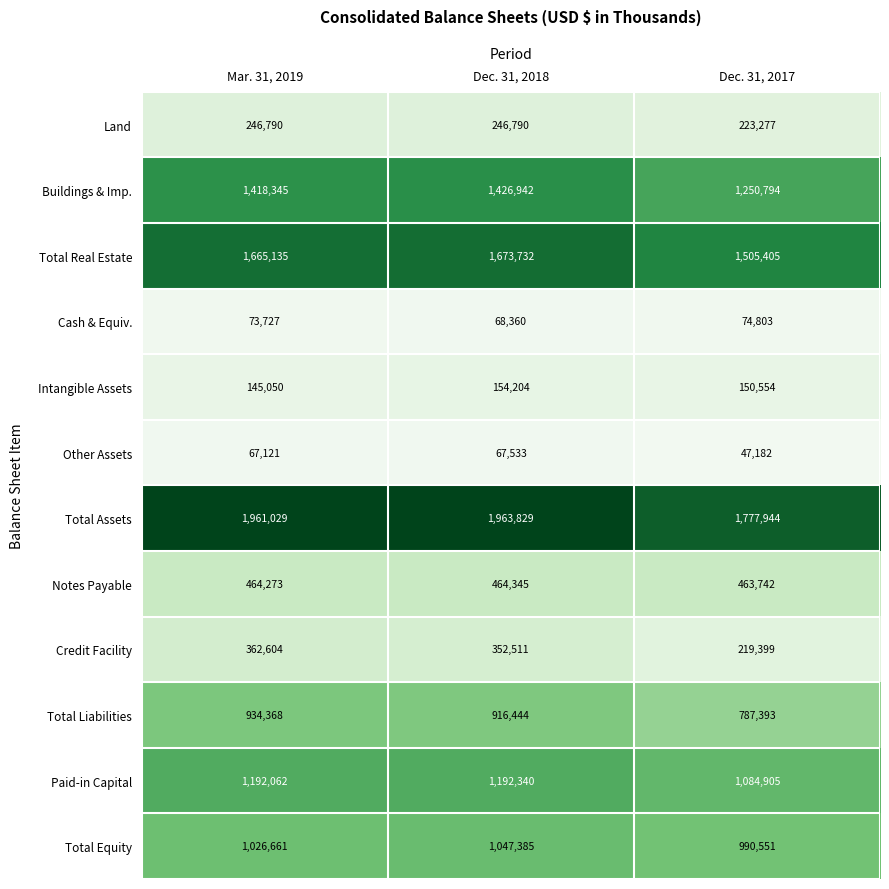

At how many categories does at least one series exceed 1015677?

3